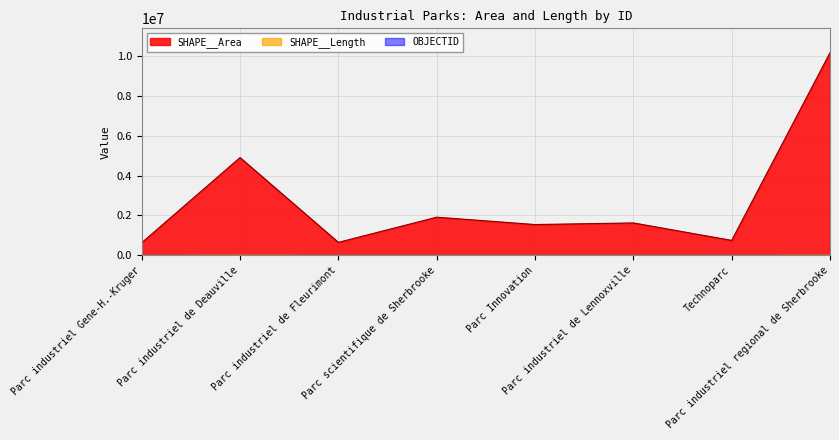

At which category is the sum across all series the highest?

Parc industriel regional de Sherbrooke